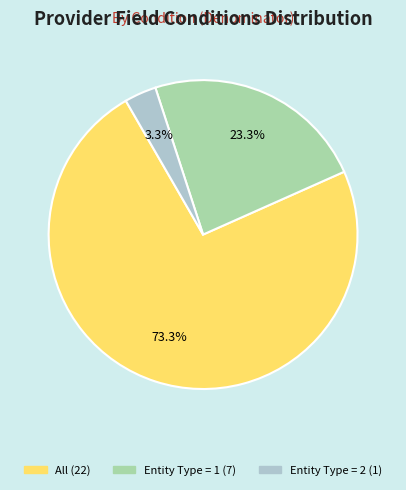

Does any single category account for the majority?

Yes